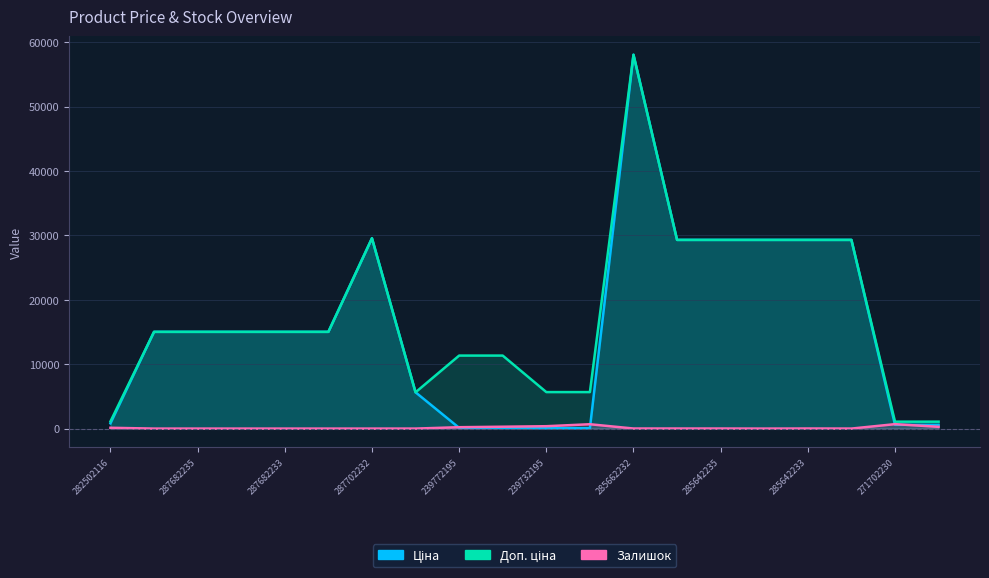

What is the difference between the maximum and minimum values in the Ціна series?

57980.4